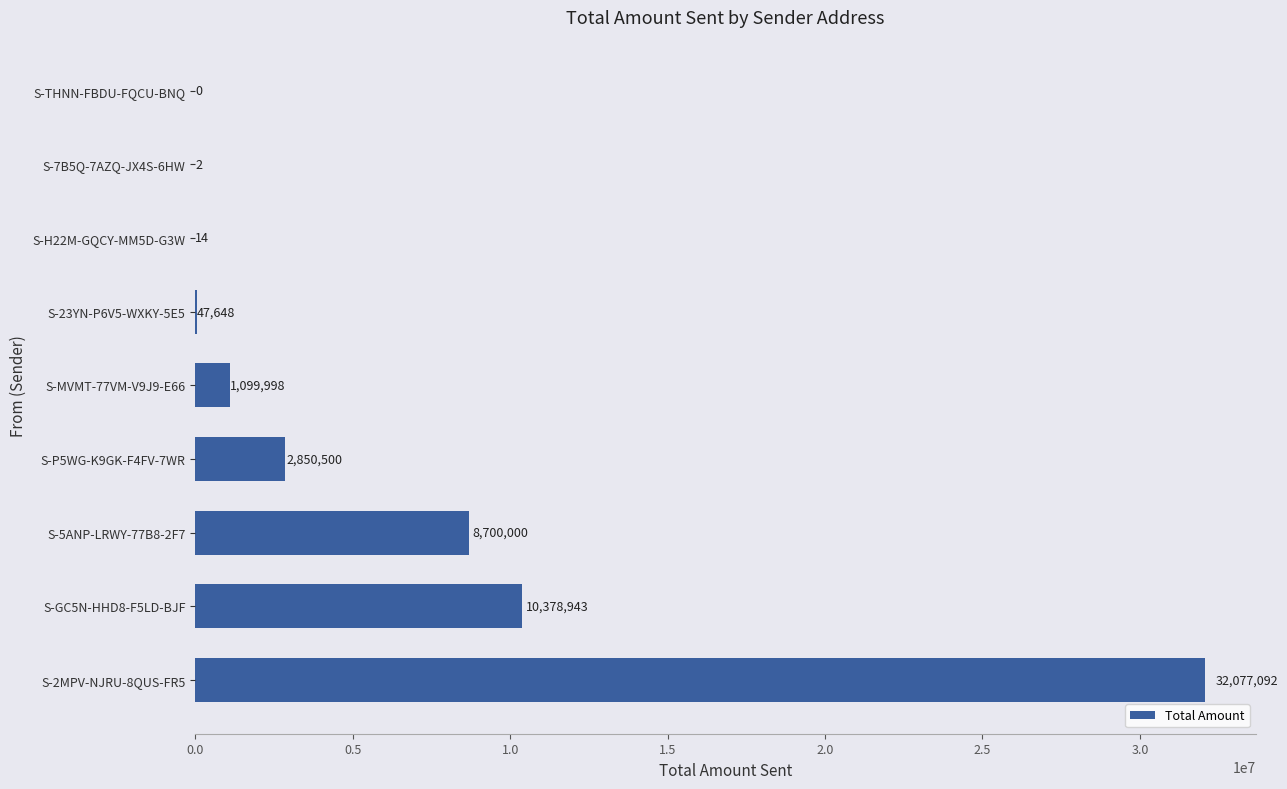

How many categories are shown in the chart?

9